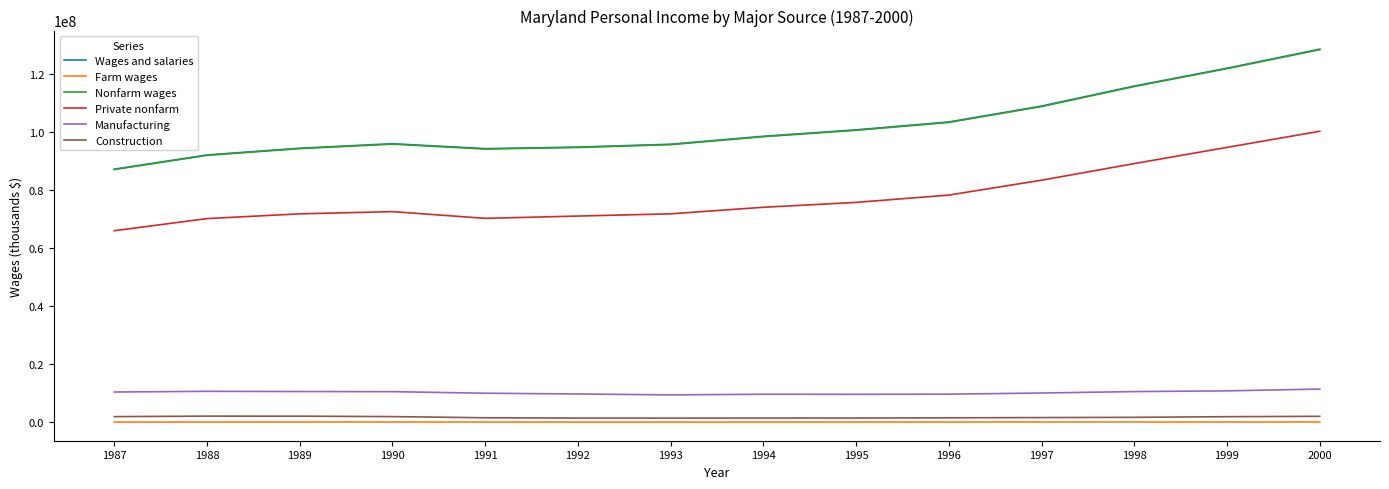

At which category is the sum across all series the highest?

2000